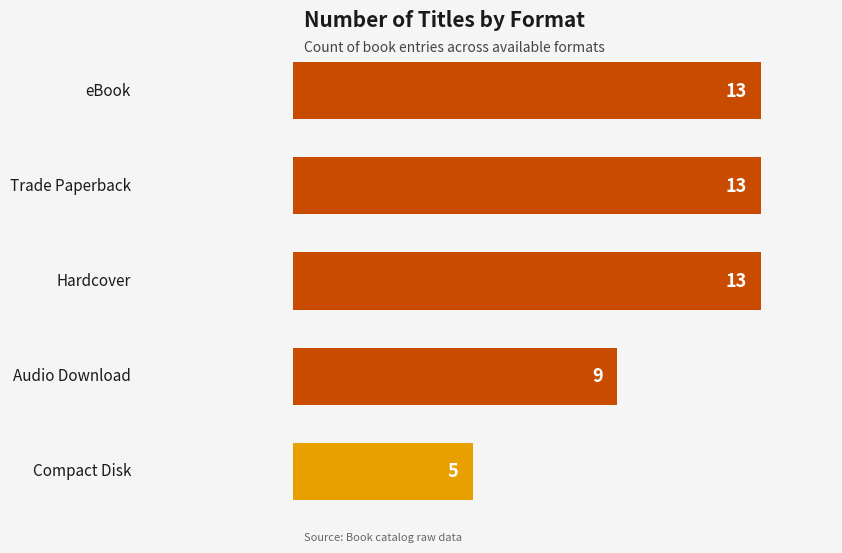

How many bars are there in total?

5